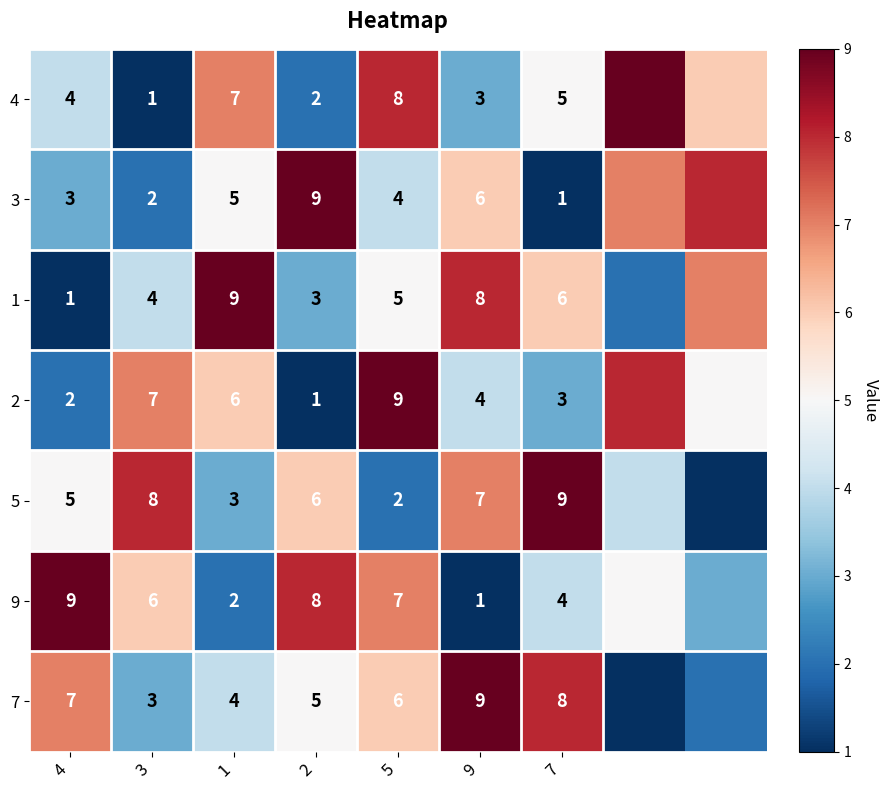

Is it true that 5 equals 3 at 5?

False